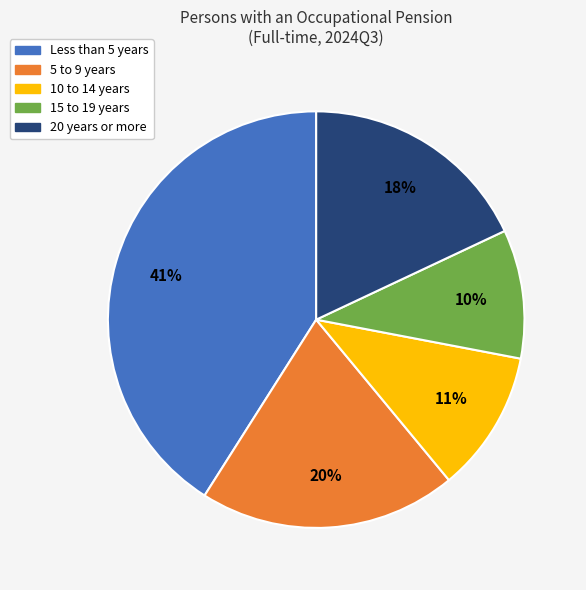

Between 15 to 19 years and 10 to 14 years, which is larger?

10 to 14 years